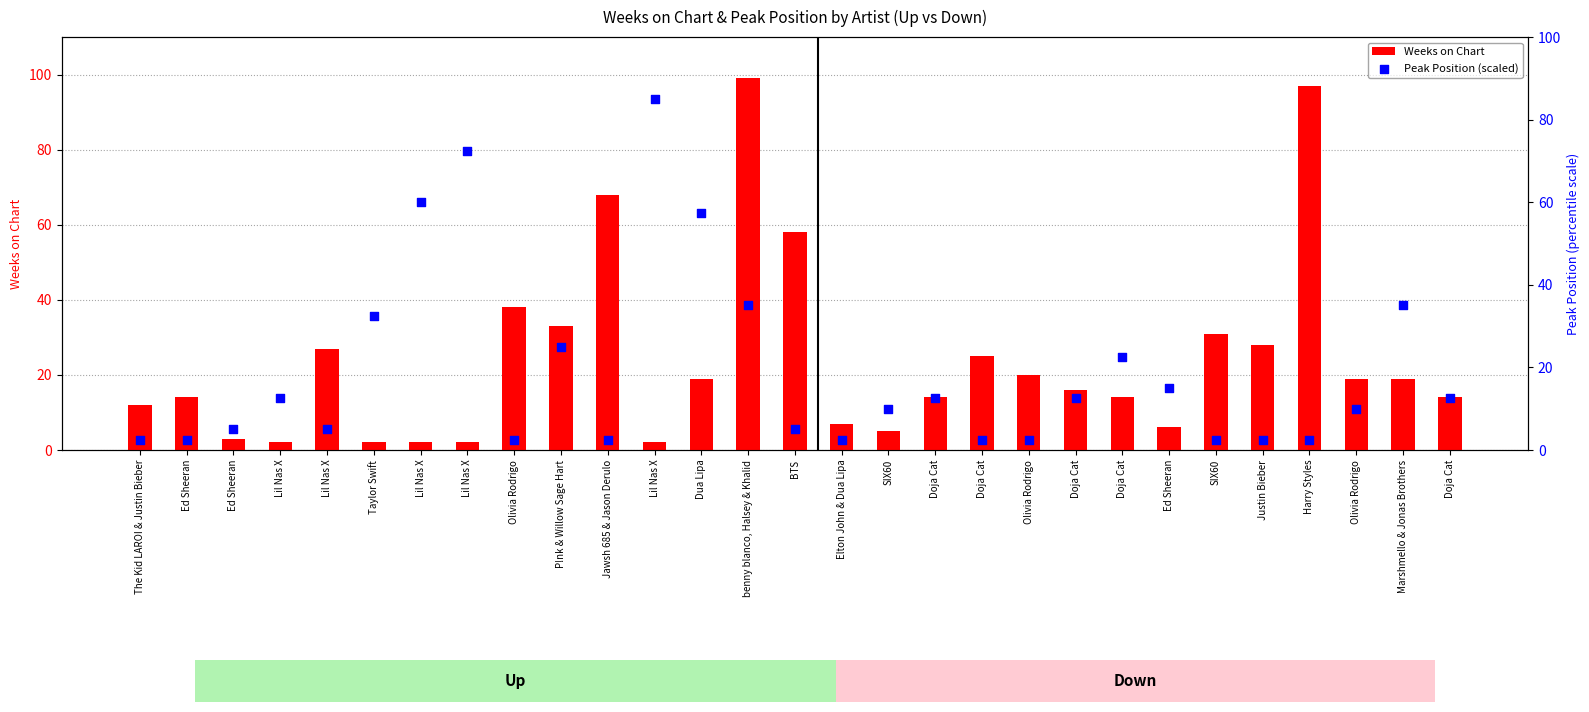

Which series has the largest total across all categories?

Weeks on Chart